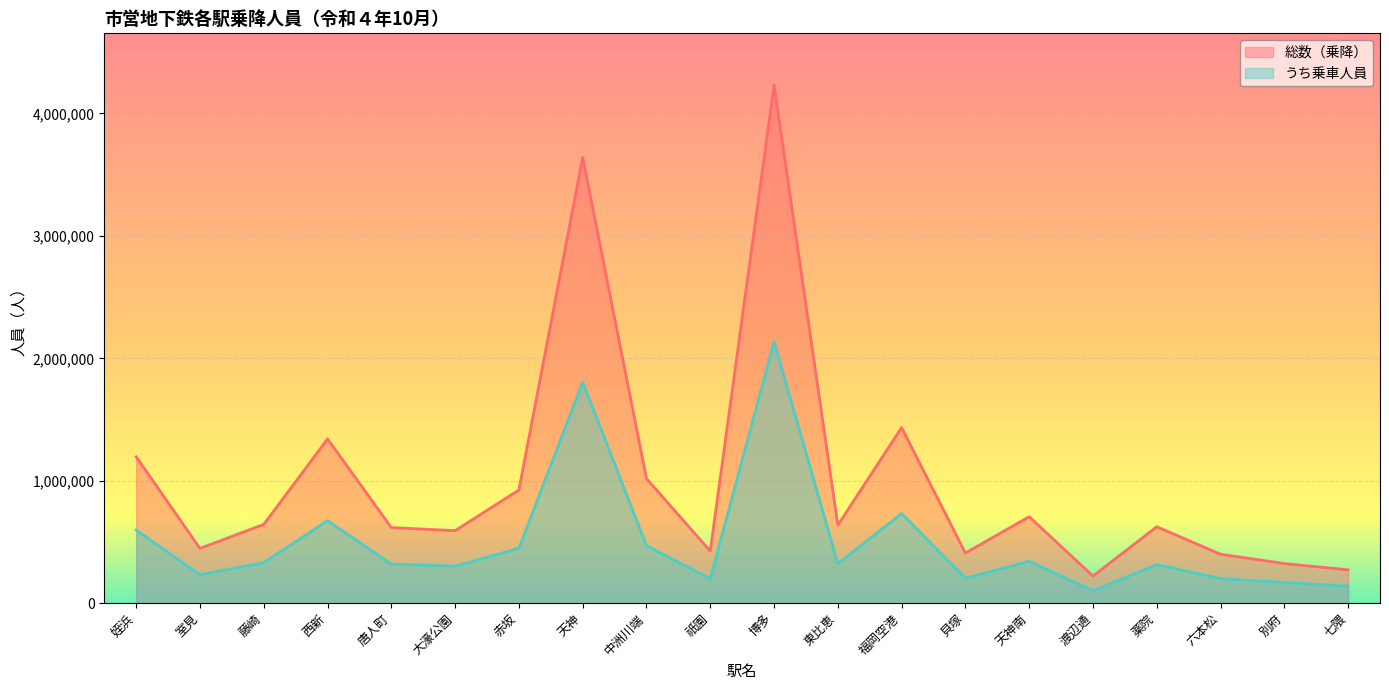

At how many categories does at least one series exceed 1703717?

2